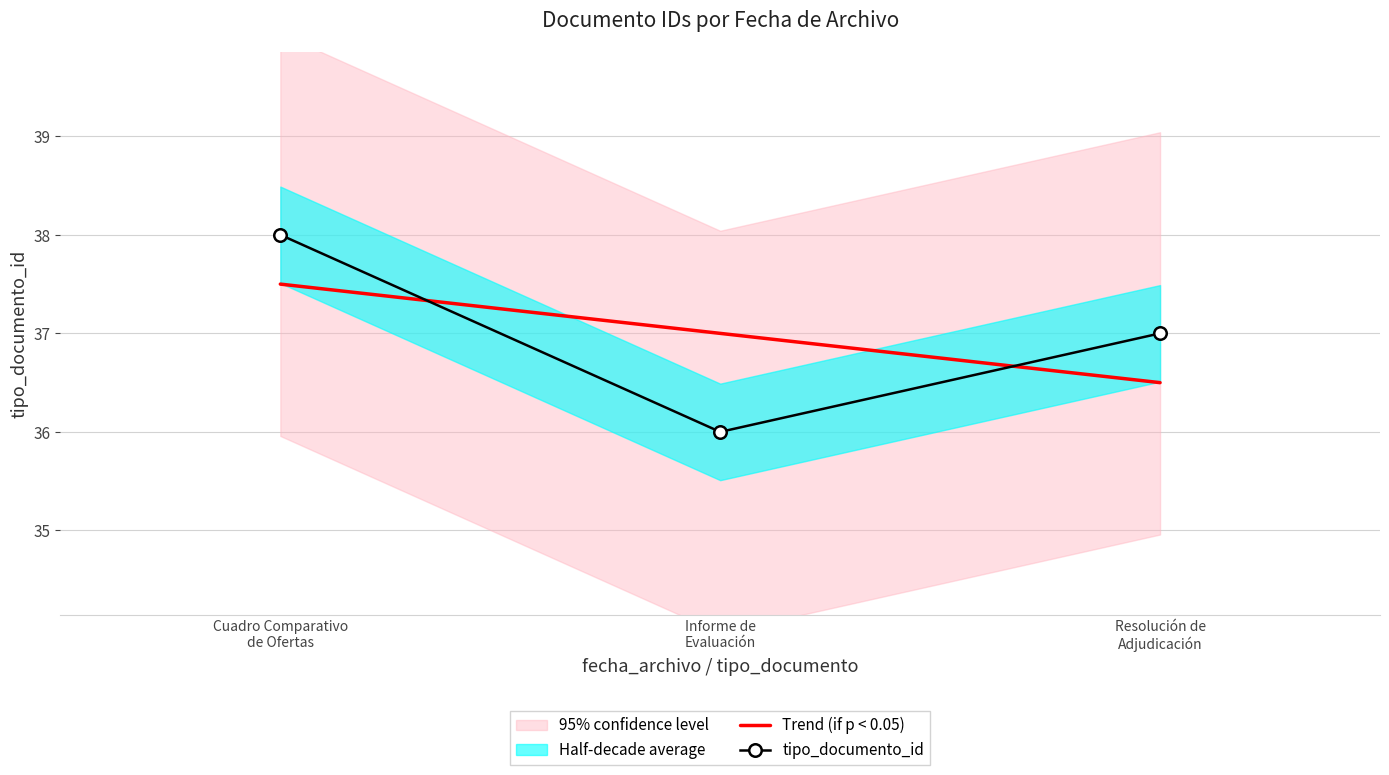

Rank the categories by tipo_documento_id value from lowest to highest.

Informe de
Evaluación, Resolución de
Adjudicación, Cuadro Comparativo
de Ofertas